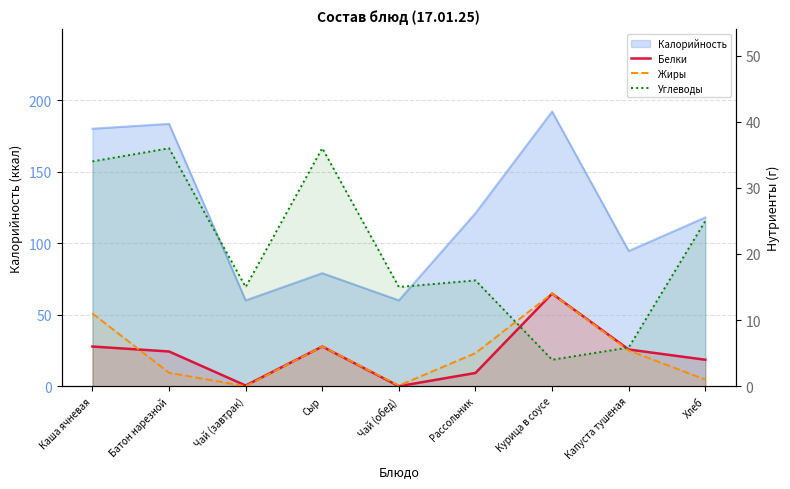

The value of Белки at Капуста тушеная is 5.5. True or false?

True